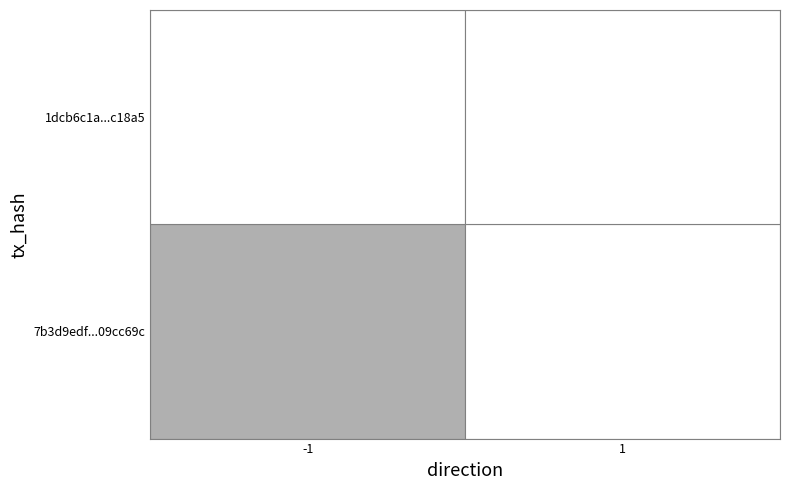

Between 1 and -1, which is larger?

-1